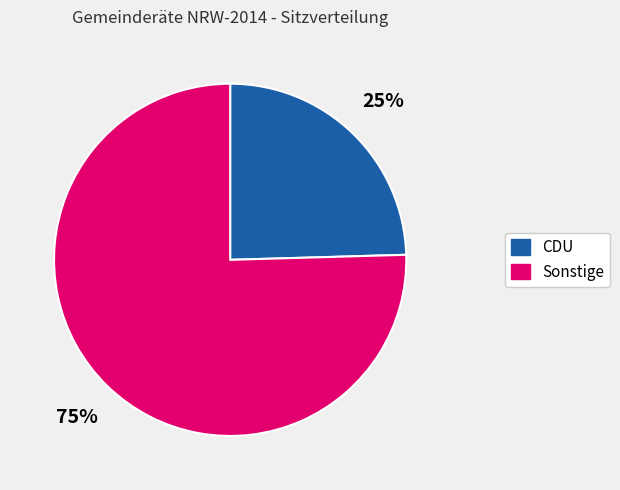

Is there a majority slice in this chart?

Yes